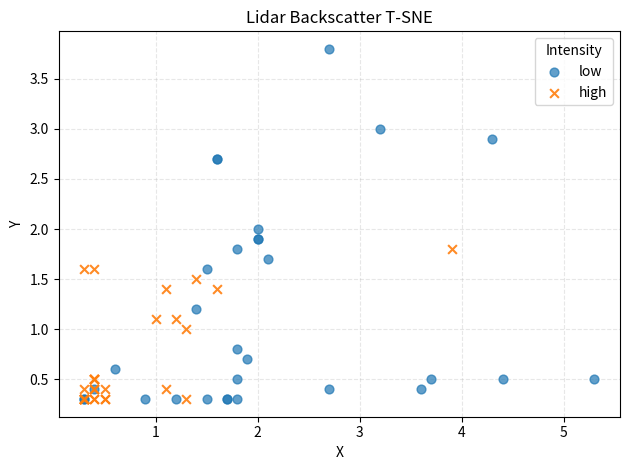

Which series has the largest Y range (max minus min)?

low